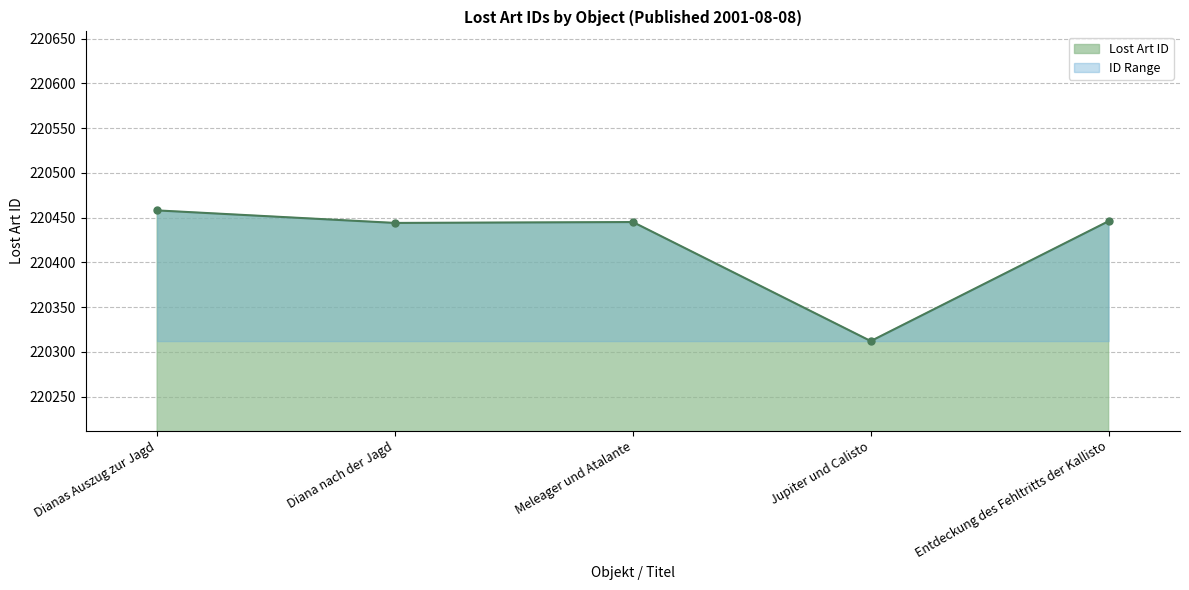

Where does the data first go above 220445?

Dianas Auszug zur Jagd